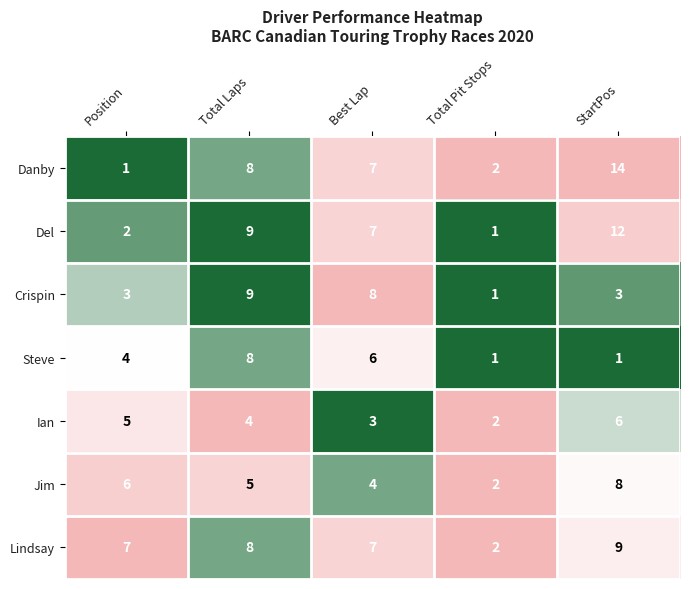

True or false: Jim has a value of 1 at Best Lap.

False